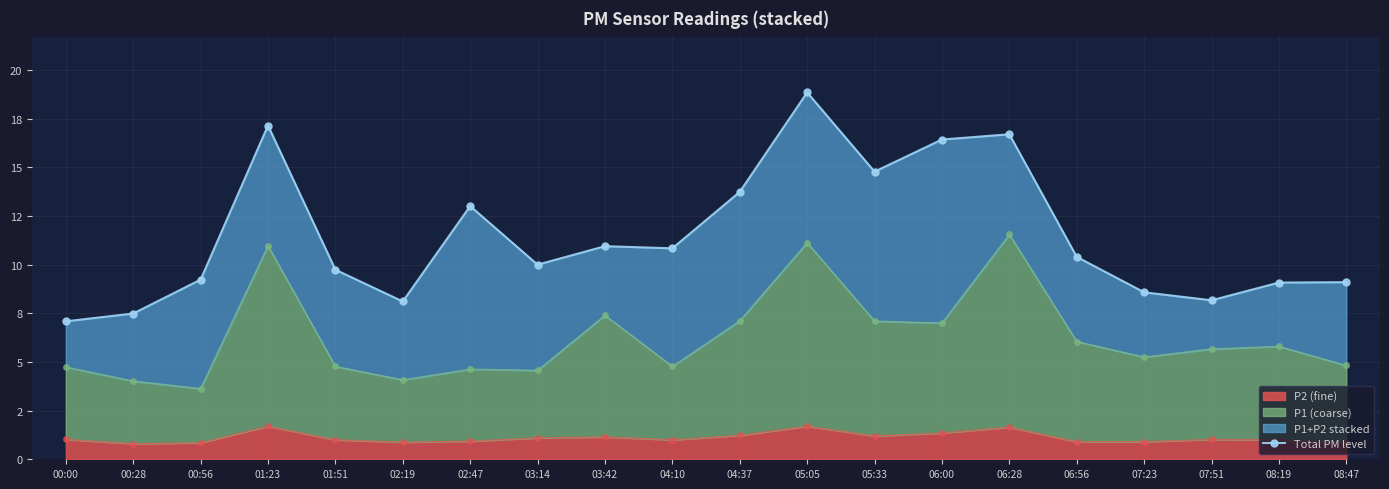

Reading left to right, what are all the values shown in this chart?

7.1	7.5	9.2	17.1	9.7	8.1	13.0	10.0	10.9	10.8	13.7	18.8	14.8	16.4	16.7	10.4	8.6	8.2	9.1	9.1